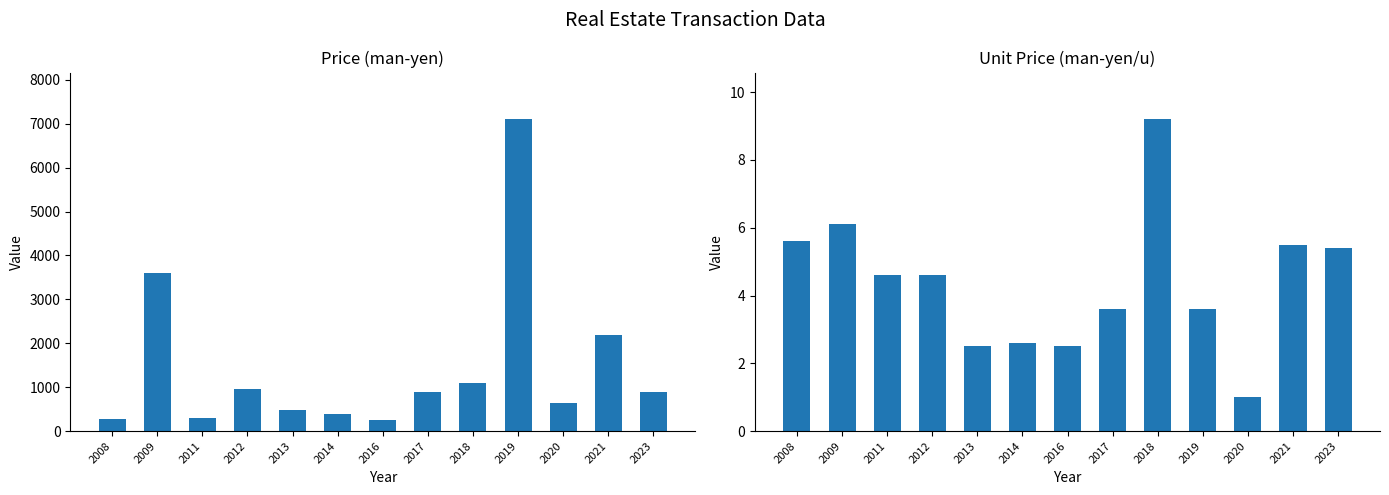

What are all the series names shown in the legend?

Price (man-yen), Unit Price (man-yen/u)